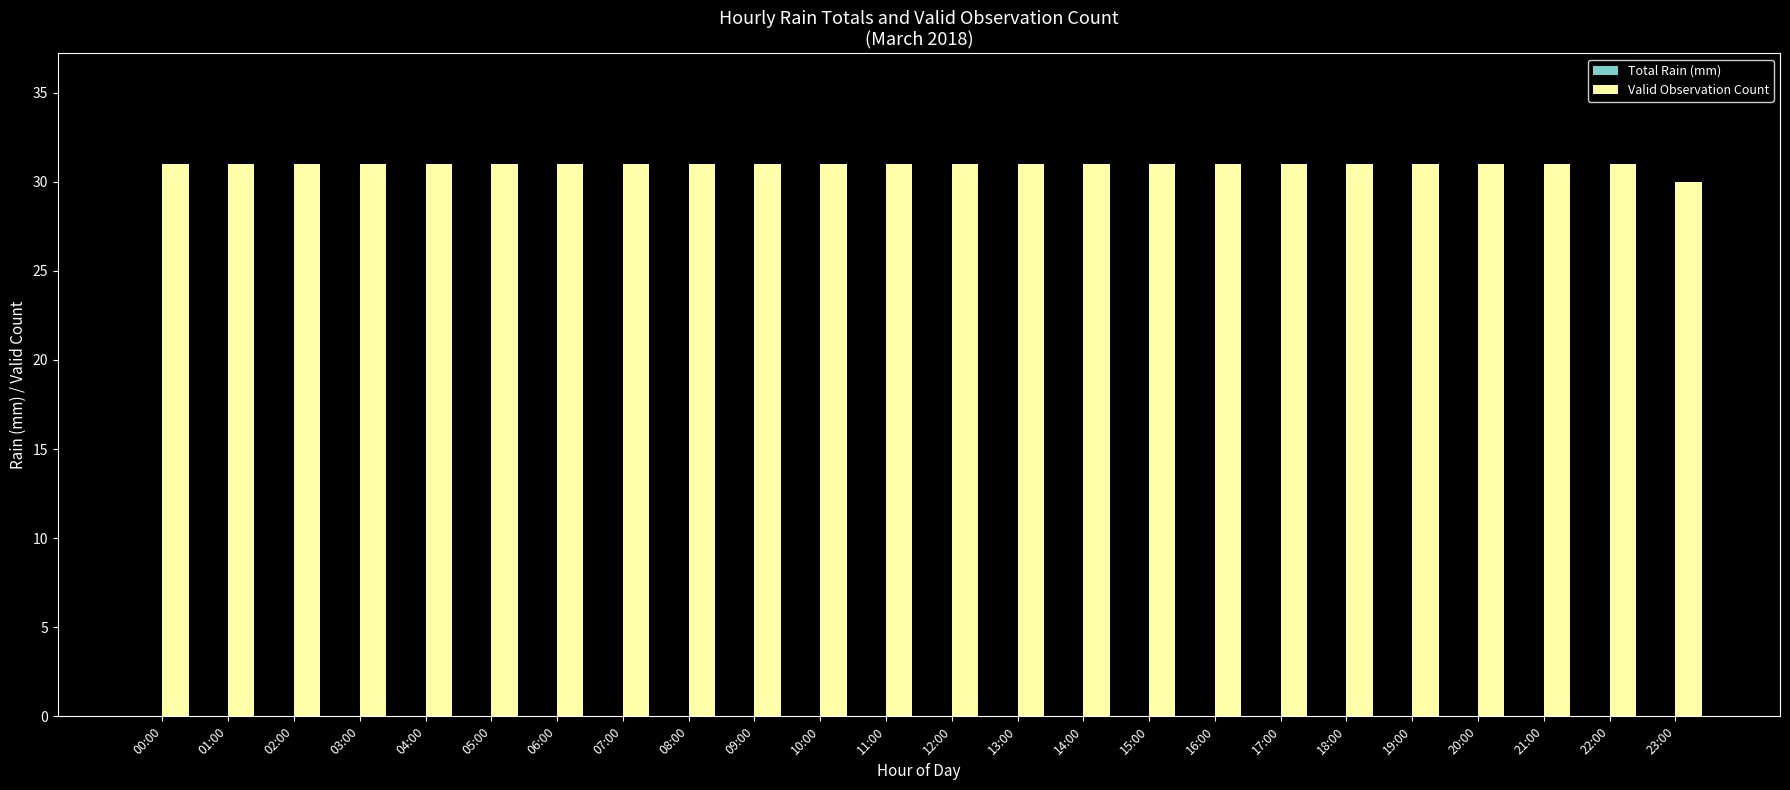

How many bars are there in total?

24